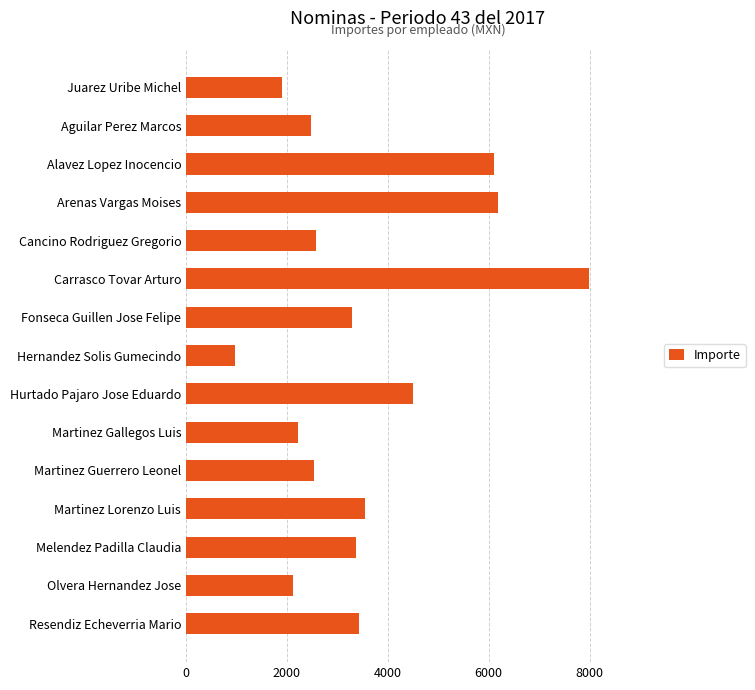

What is the label of the 9th bar from the bottom?

Fonseca Guillen Jose Felipe